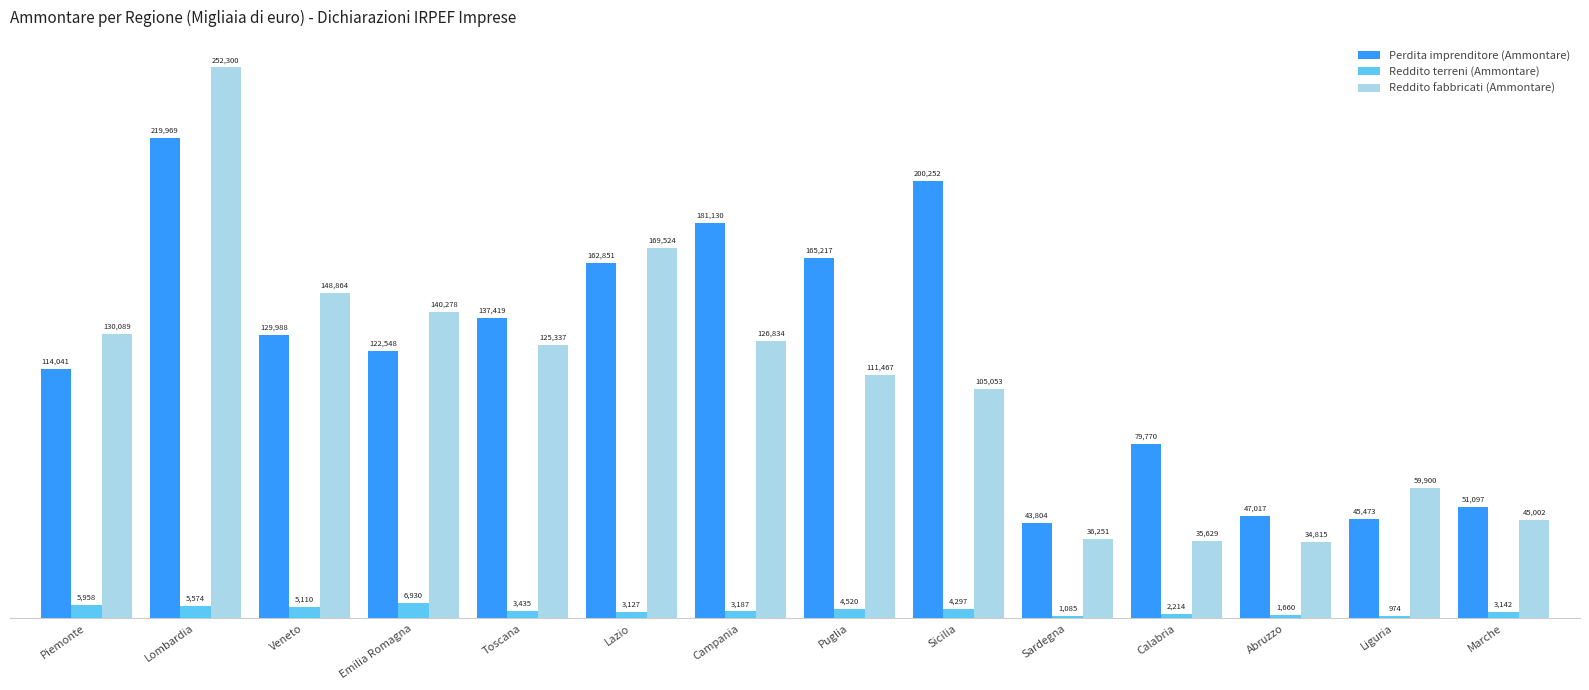

How many categories are shown in the chart?

14